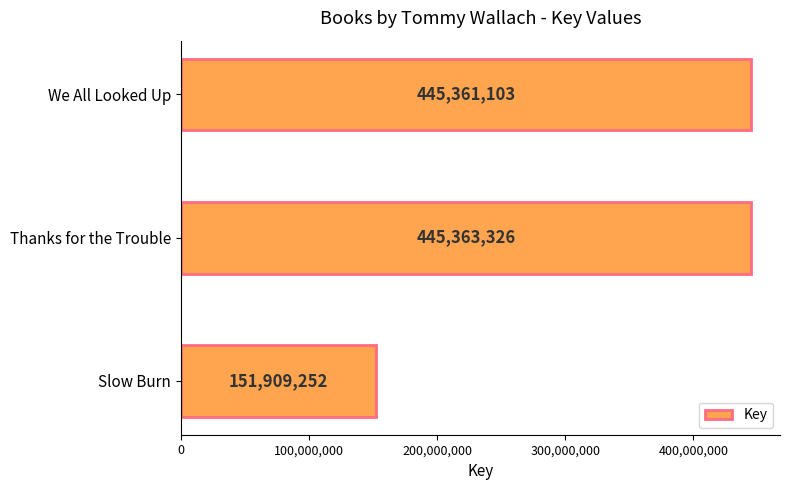

What is the difference between the maximum and minimum values?

293454074